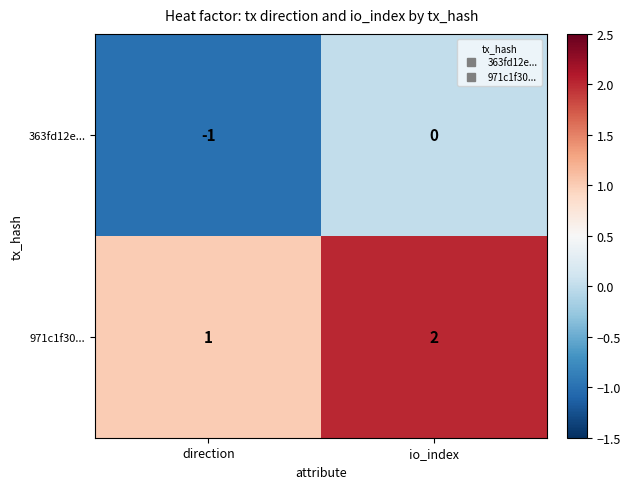

Which label corresponds to the largest value in the chart?

io_index